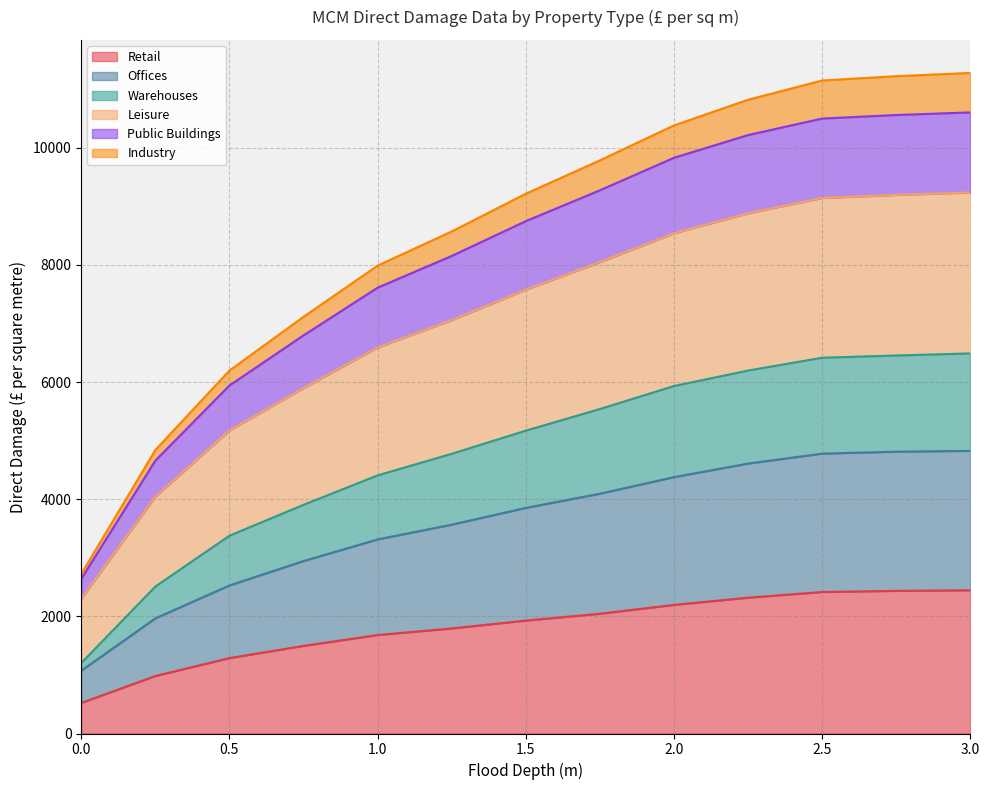

True or false: Industry has a value of 833 at 0.

False